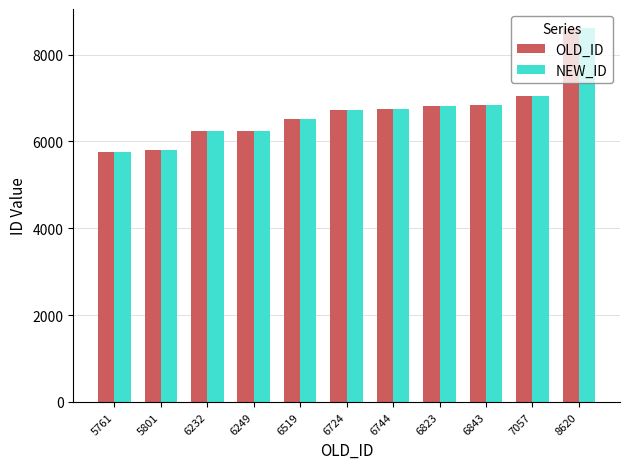

The value of OLD_ID at 6724 is 6724. True or false?

True